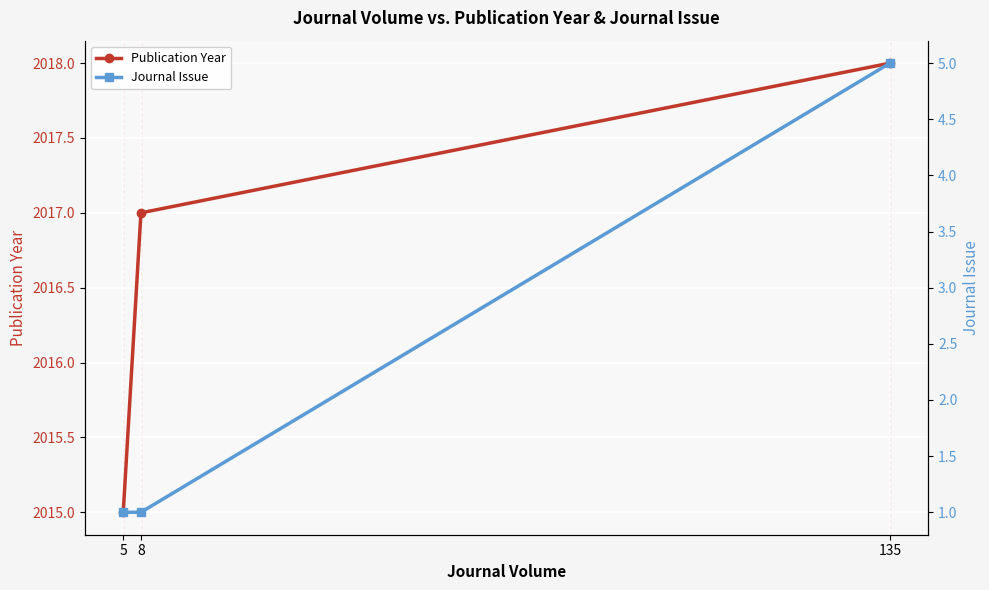

What is the difference between the highest and lowest values at 5?

2014